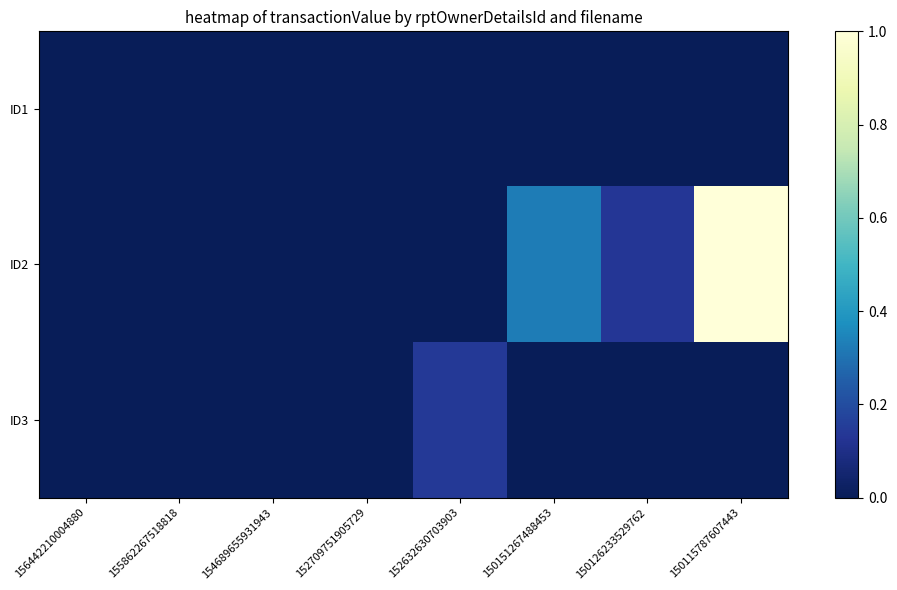

What is the spread (max minus min) of values at 150126233529762?

0.1